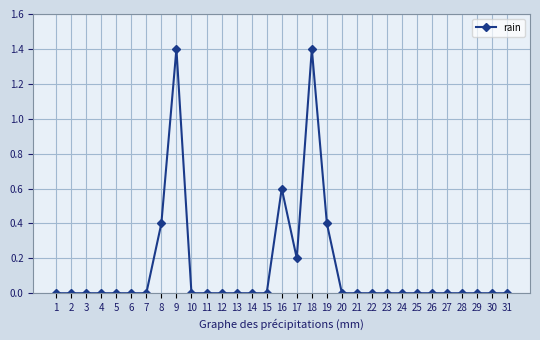

How many categories are shown in the chart?

31